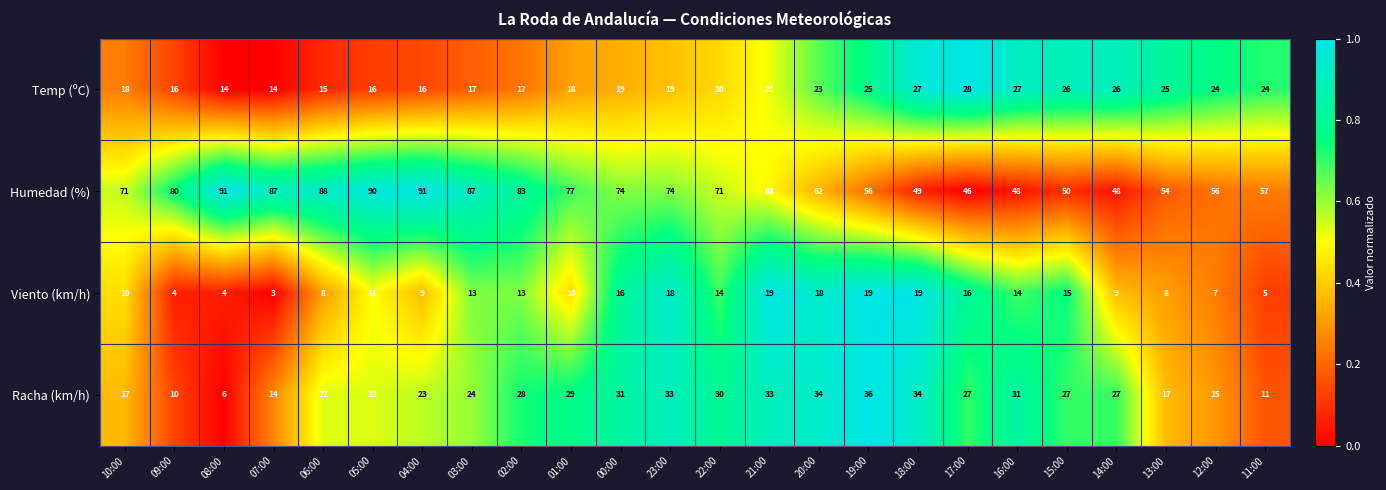

What is the spread (max minus min) of values at 23:00?

56